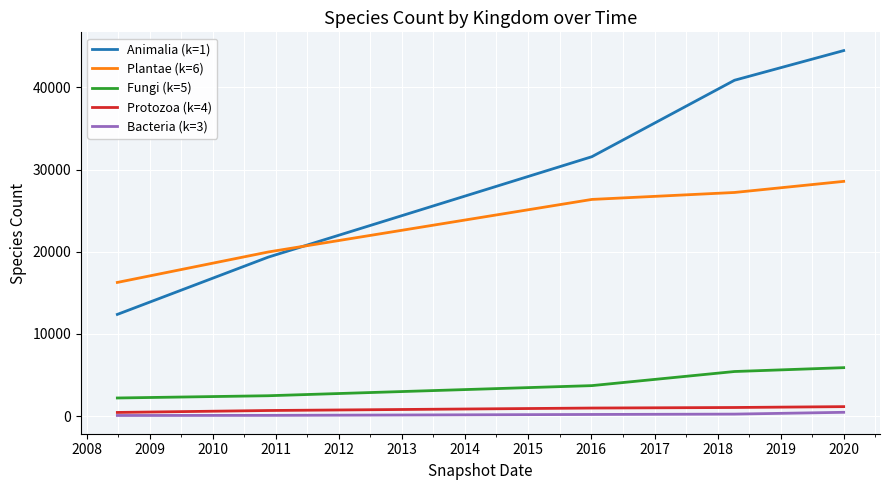

True or false: Bacteria (k=3) and Fungi (k=5) cross at least once.

False